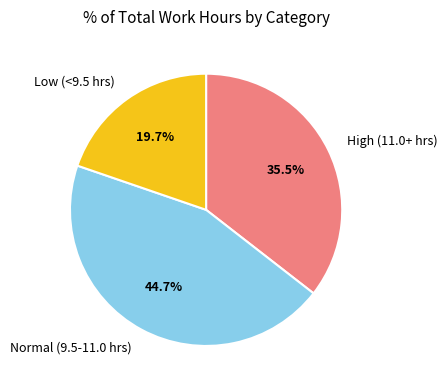

Rank the categories by value from highest to lowest.

Normal (9.5-11.0 hrs), High (11.0+ hrs), Low (<9.5 hrs)